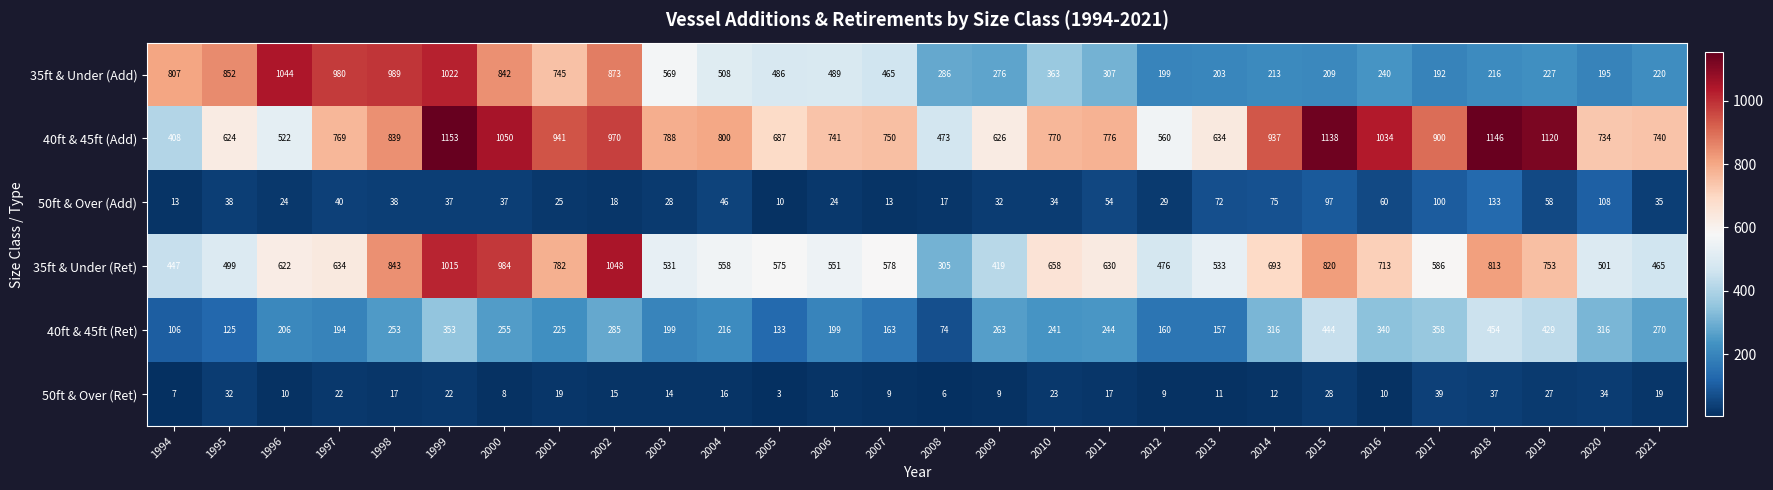

Rank the series at 2012 from highest to lowest value.

40ft & 45ft (Add), 35ft & Under (Ret), 35ft & Under (Add), 40ft & 45ft (Ret), 50ft & Over (Add), 50ft & Over (Ret)